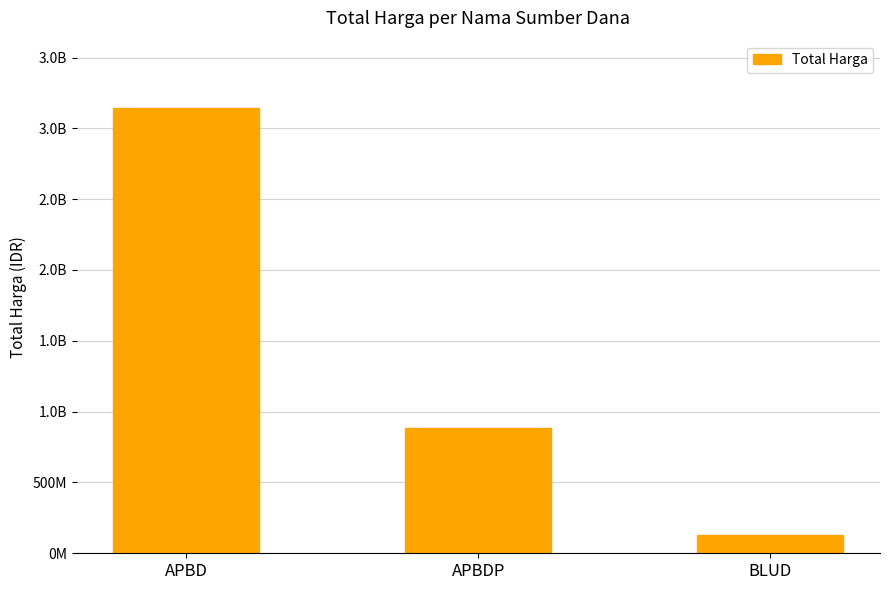

Which has a higher value, BLUD or APBDP?

APBDP